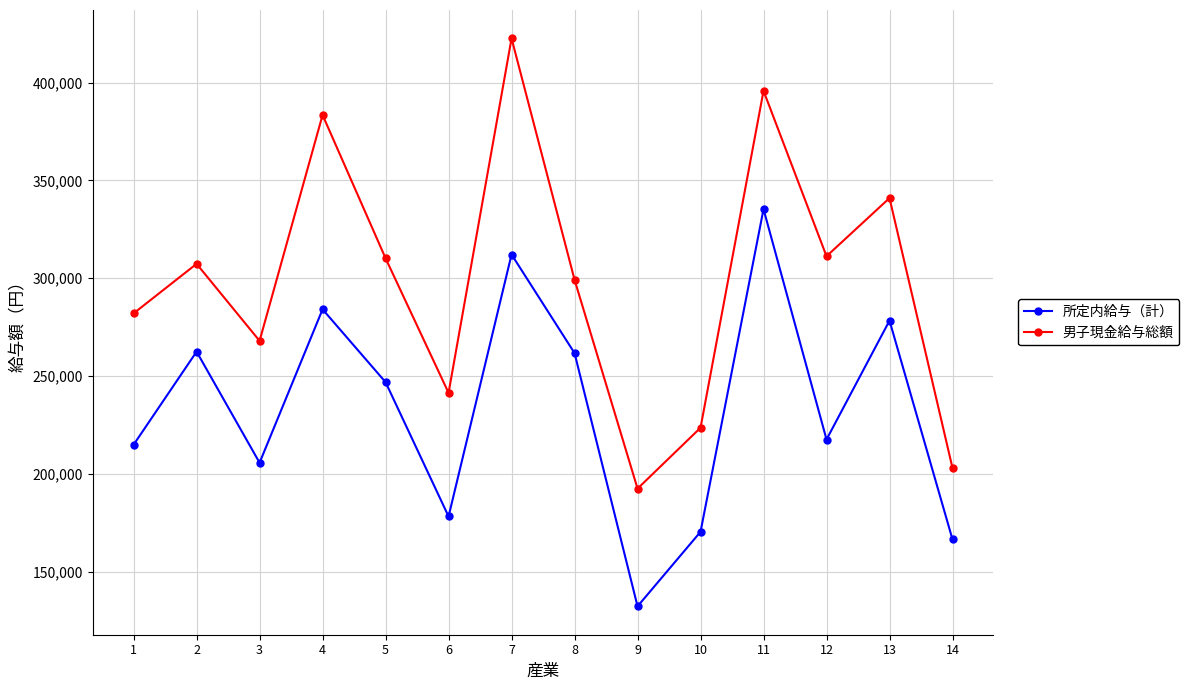

Where is 所定内給与（計） nearest to the value 233802?

5